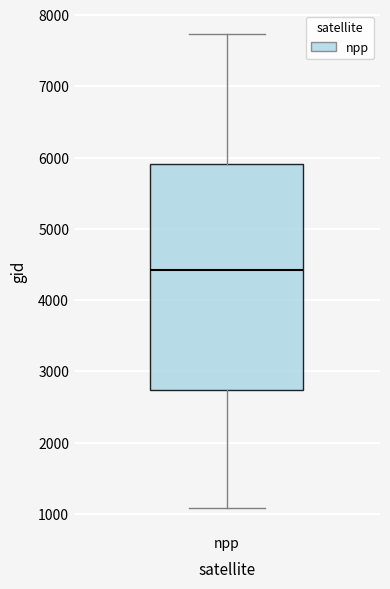

Read this box plot against the y-axis: the position of the median line, the range covered by the box, and the ends of both whiskers. The values are not printed on the chart, so give them approximately, as read against the axis.

median 4400, box 2700 to 5900, whiskers 1100 to 7700